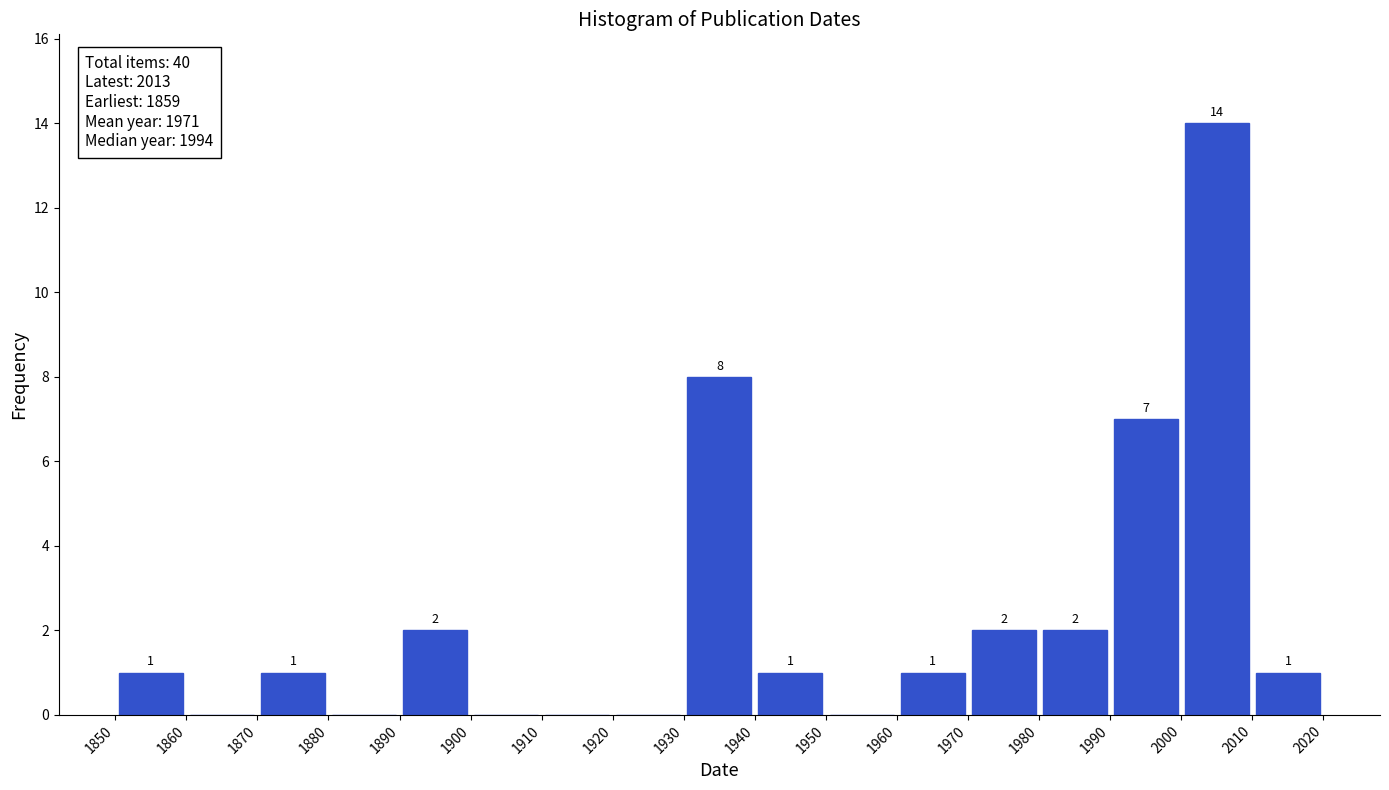

Which range on the x-axis has the tallest bar?

2000 to 2010